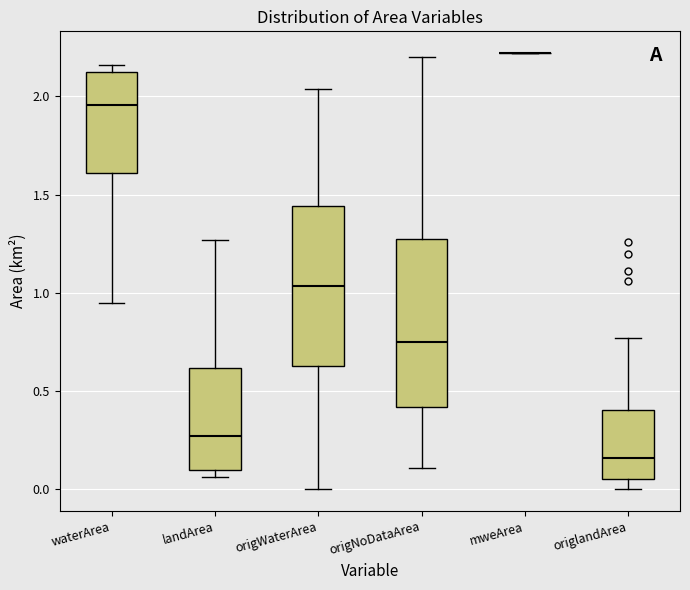

Reading left to right, transcribe this box plot: for each box, give where its median line is, the range the box spans, and where its two whiskers end, as read against the y-axis. The values are not printed on the chart, so give them approximately, as read against the axis.

waterArea: median 1.95, box 1.60 to 2.10, whiskers 0.95 to 2.15
landArea: median 0.25, box 0.10 to 0.60, whiskers 0.05 to 1.25
origWaterArea: median 1.05, box 0.65 to 1.45, whiskers 0.00 to 2.05
origNoDataArea: median 0.75, box 0.40 to 1.25, whiskers 0.10 to 2.20
mweArea: box collapsed to a line at 2.20, whiskers 2.20 to 2.20
origlandArea: median 0.15, box 0.05 to 0.40, whiskers 0.00 to 0.75